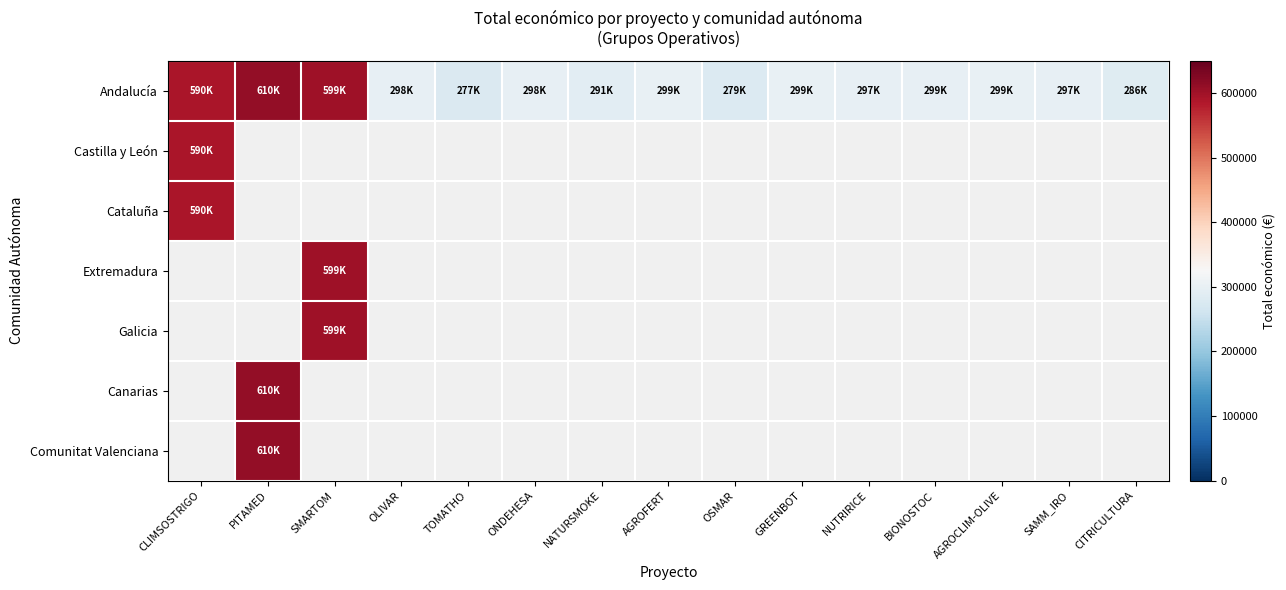

Which series has the largest range (max minus min)?

Andalucía